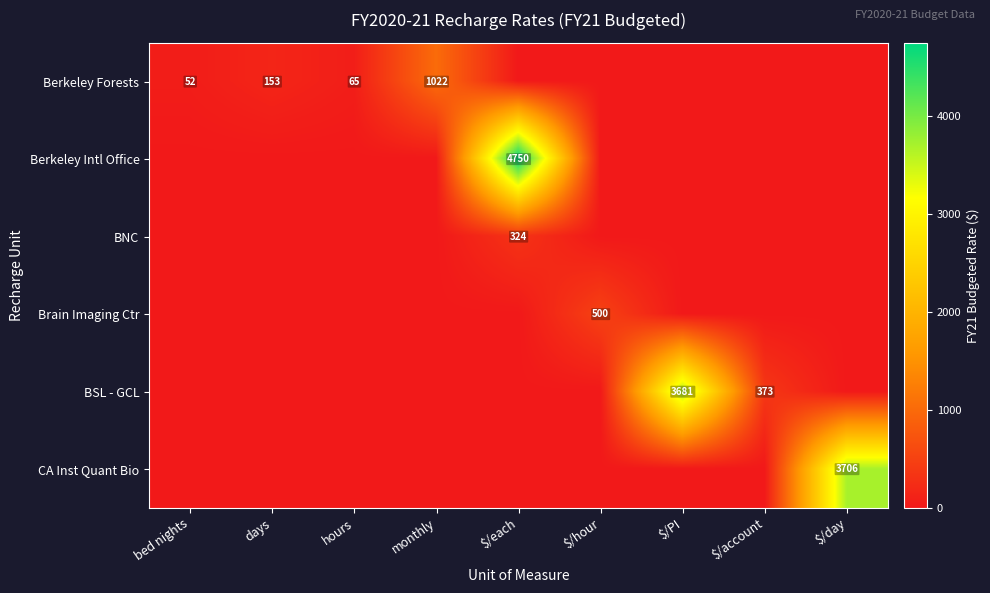

At how many categories does at least one series exceed 3138?

3